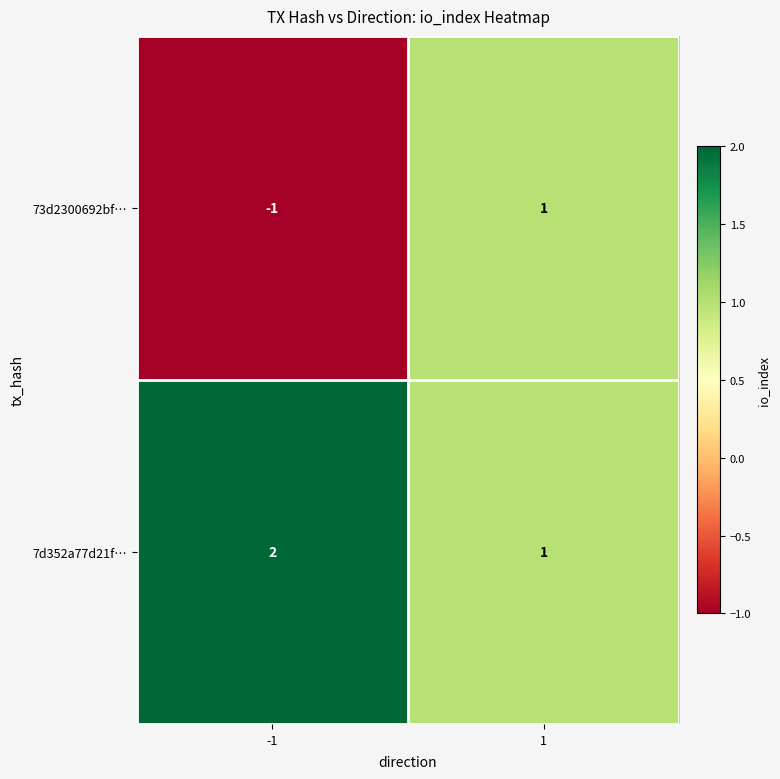

What is the sum of all 7d352a77d21f… values?

3